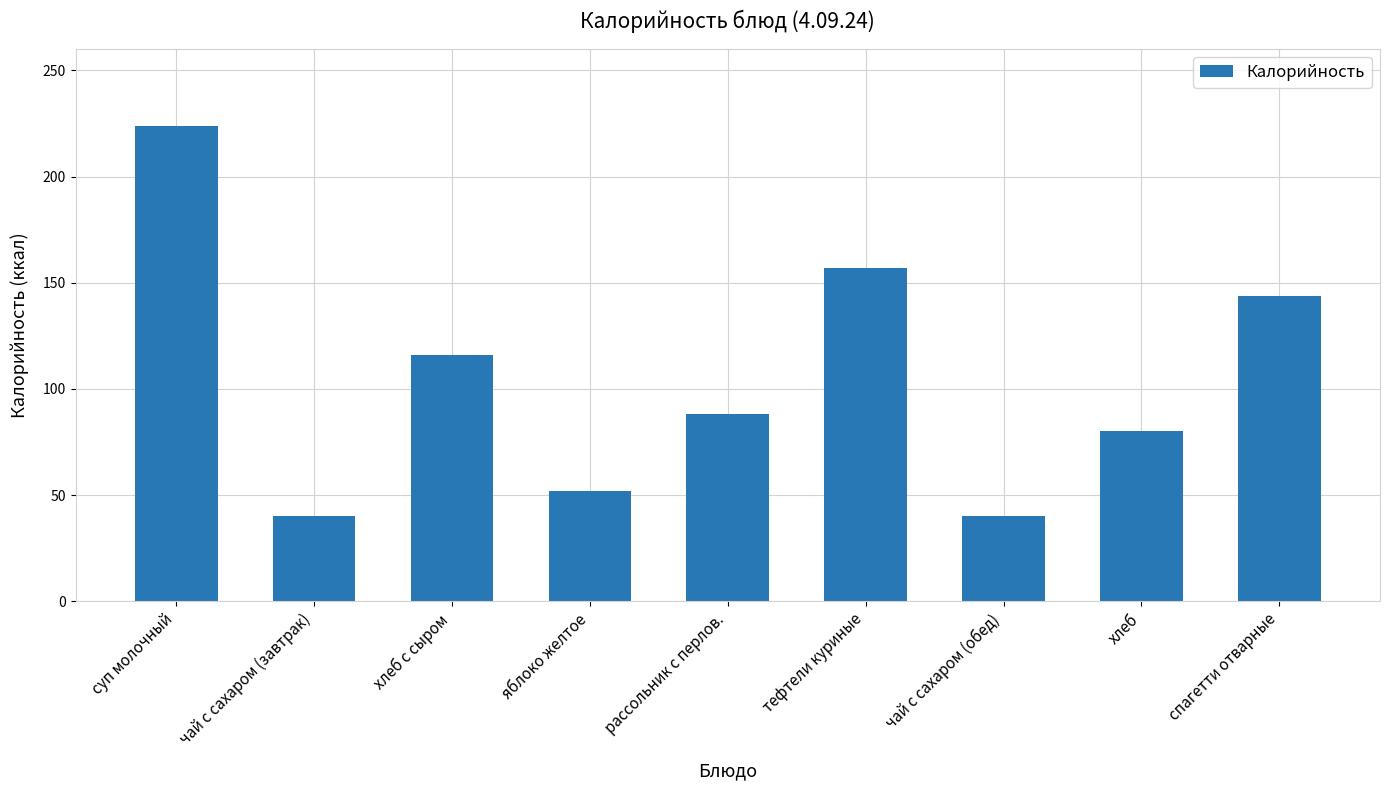

What position from the left is чай с сахаром (обед)?

7